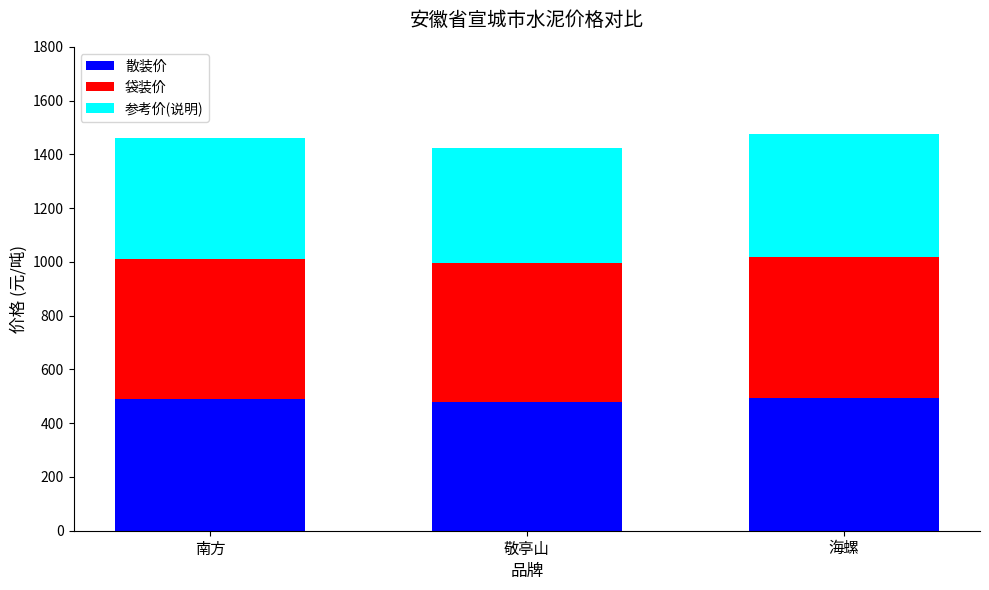

What are all the series names shown in the legend?

散装价, 袋装价, 参考价(说明)